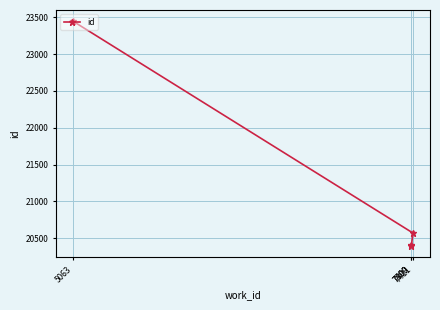

What is the label of the 4th point from the right?

7399